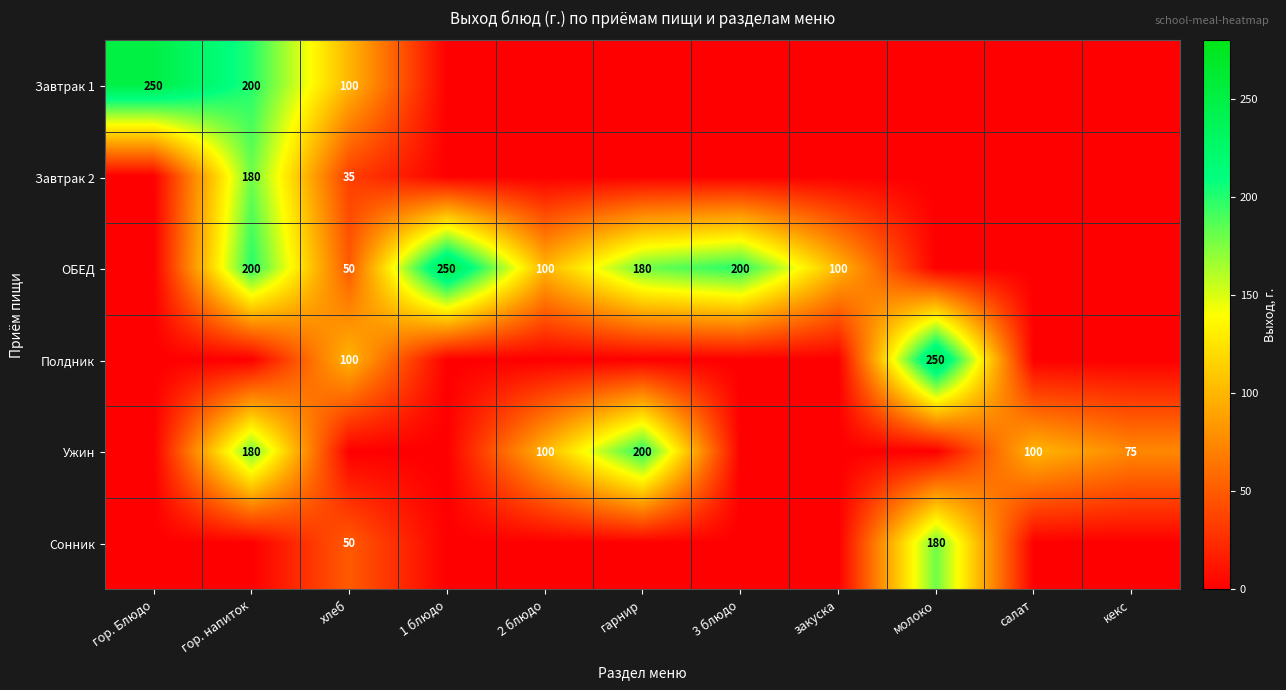

The value of Завтрак 1 at хлеб is 28. True or false?

False